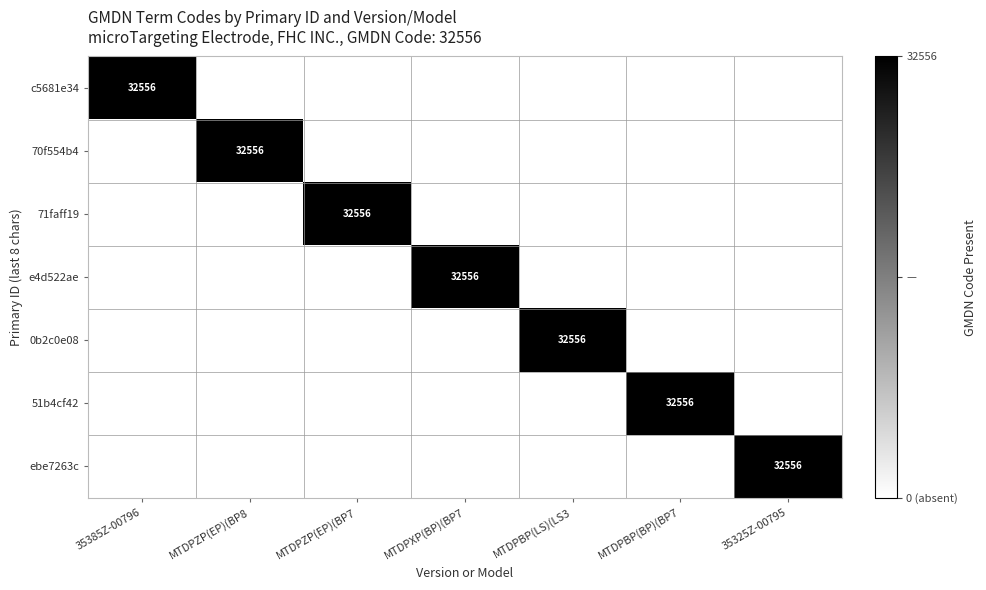

At which category is the sum across all series the highest?

35385Z-00796